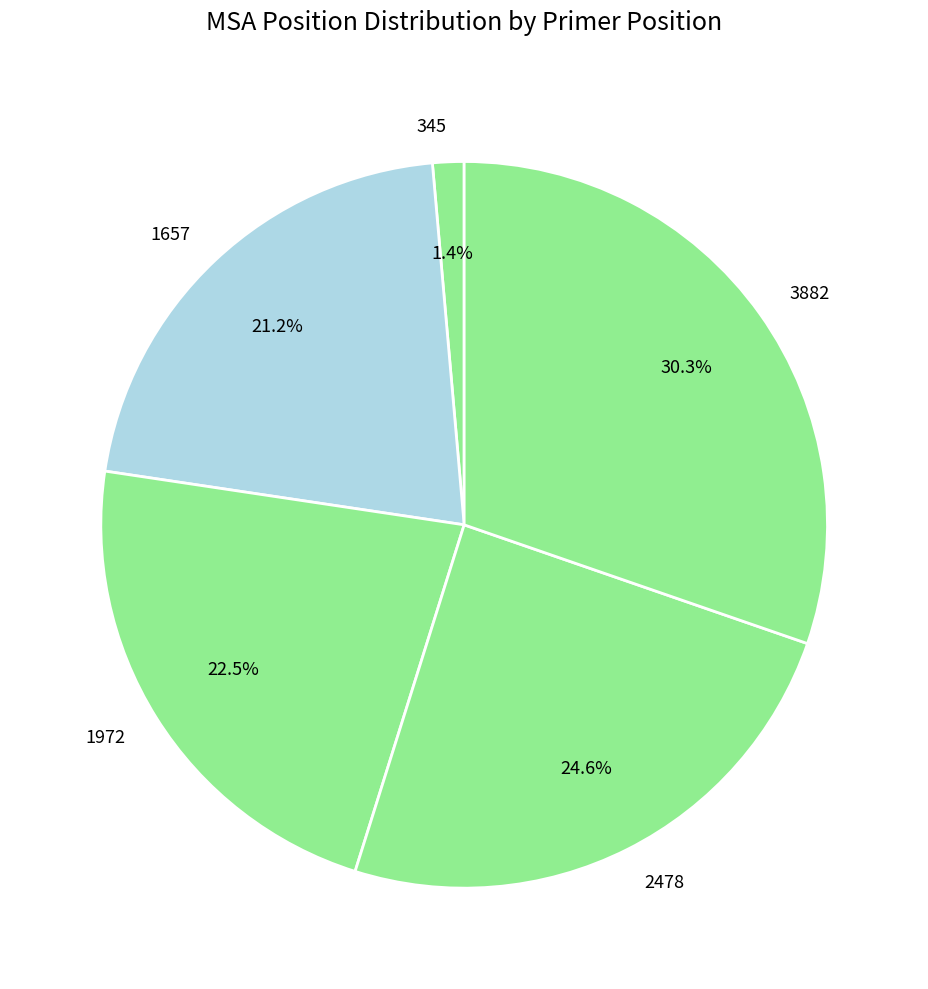

Is it true that 2478 is 33% of the pie?

False